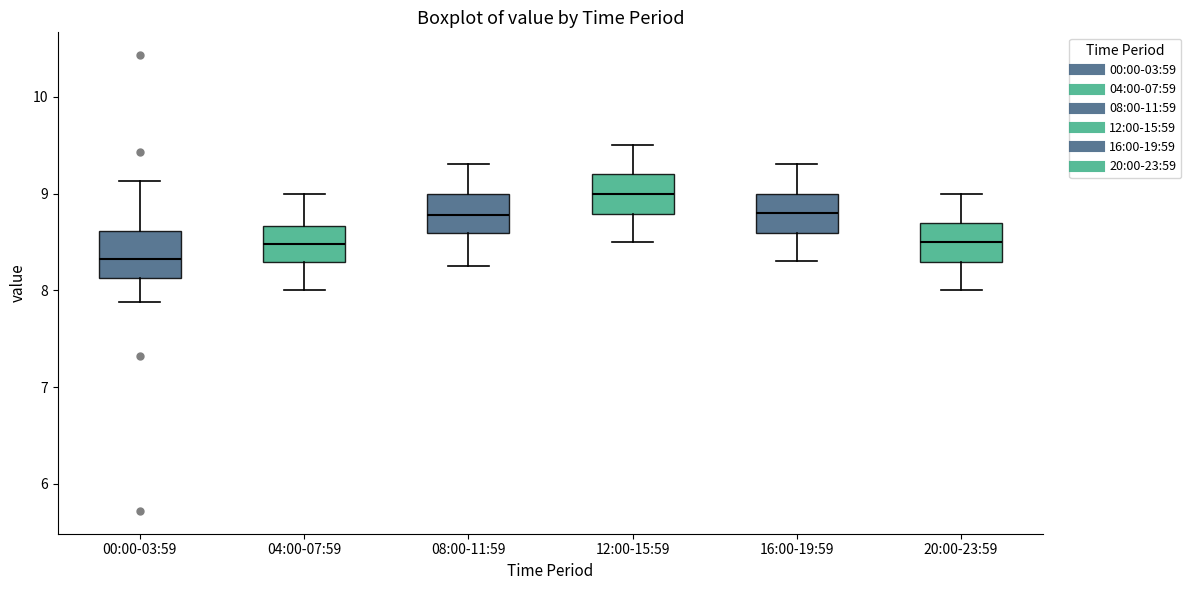

Where does the median line of the box for 12:00-15:59 sit on the y-axis? The values are not printed on the chart, so give them approximately, as read against the axis.

9.0